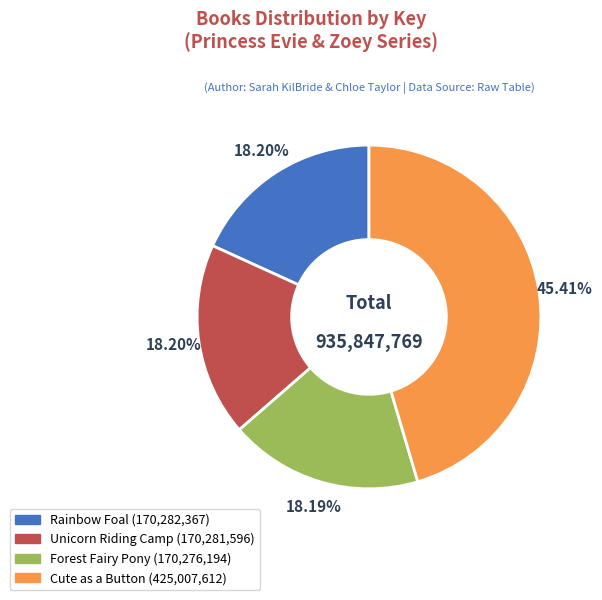

To the nearest percent, what percentage of the pie is Rainbow Foal?

18%